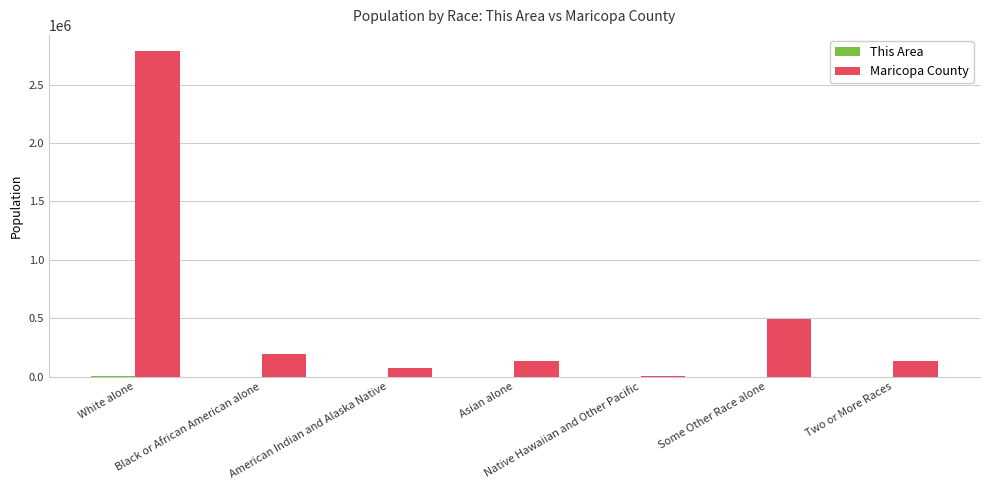

What is the difference between the Maricopa County values at Asian alone and Two or More Races?

457